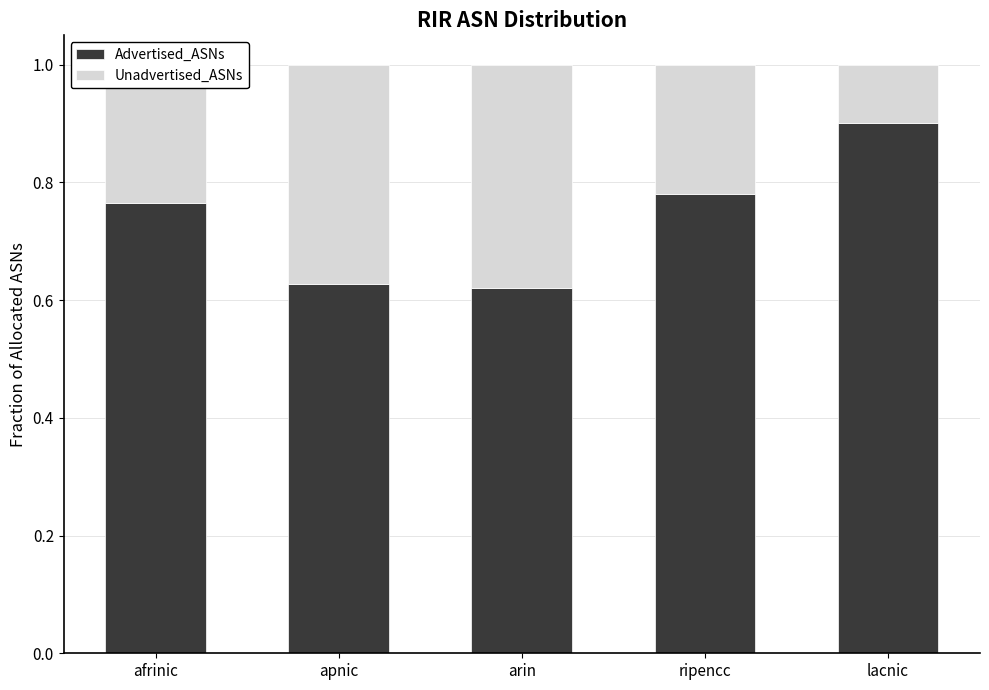

How many Advertised_ASNs values are between 0 and 1?

5